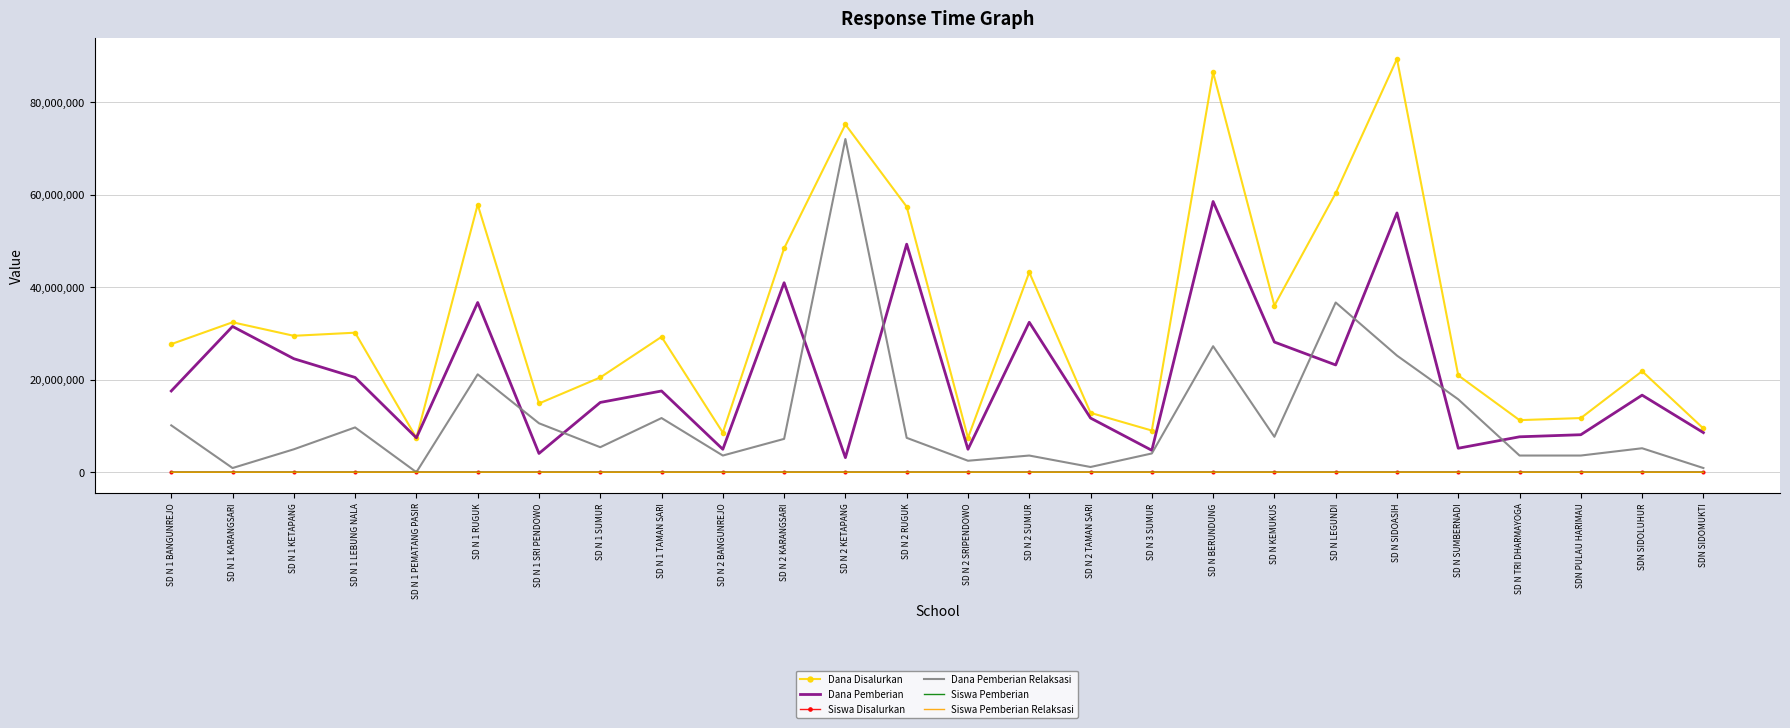

What is the lowest value of the Dana Disalurkan series?

7425000